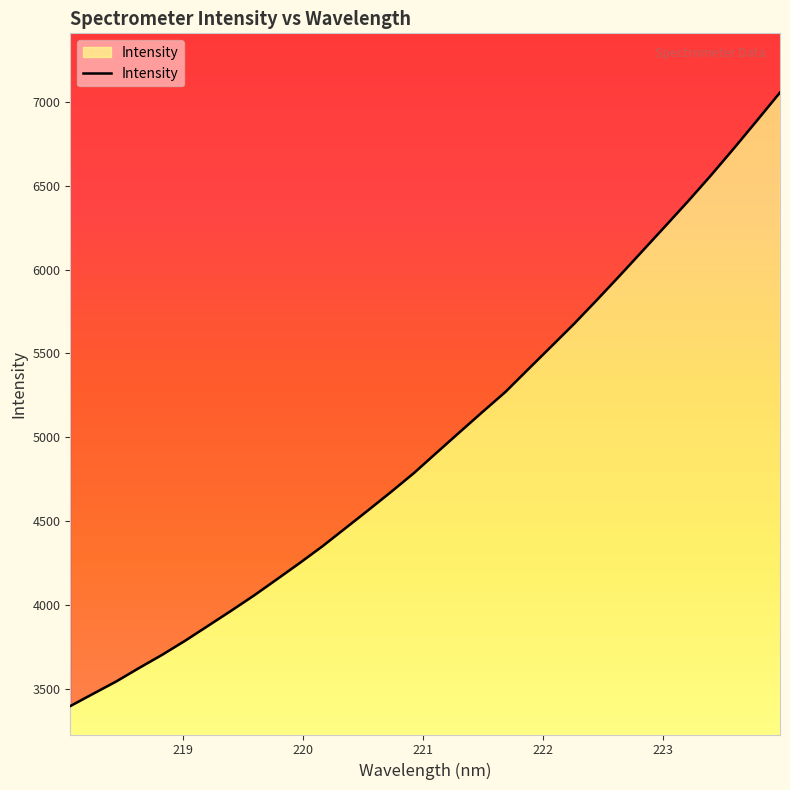

What is the difference between the values at 218.0596 and 218.2508?

73.6